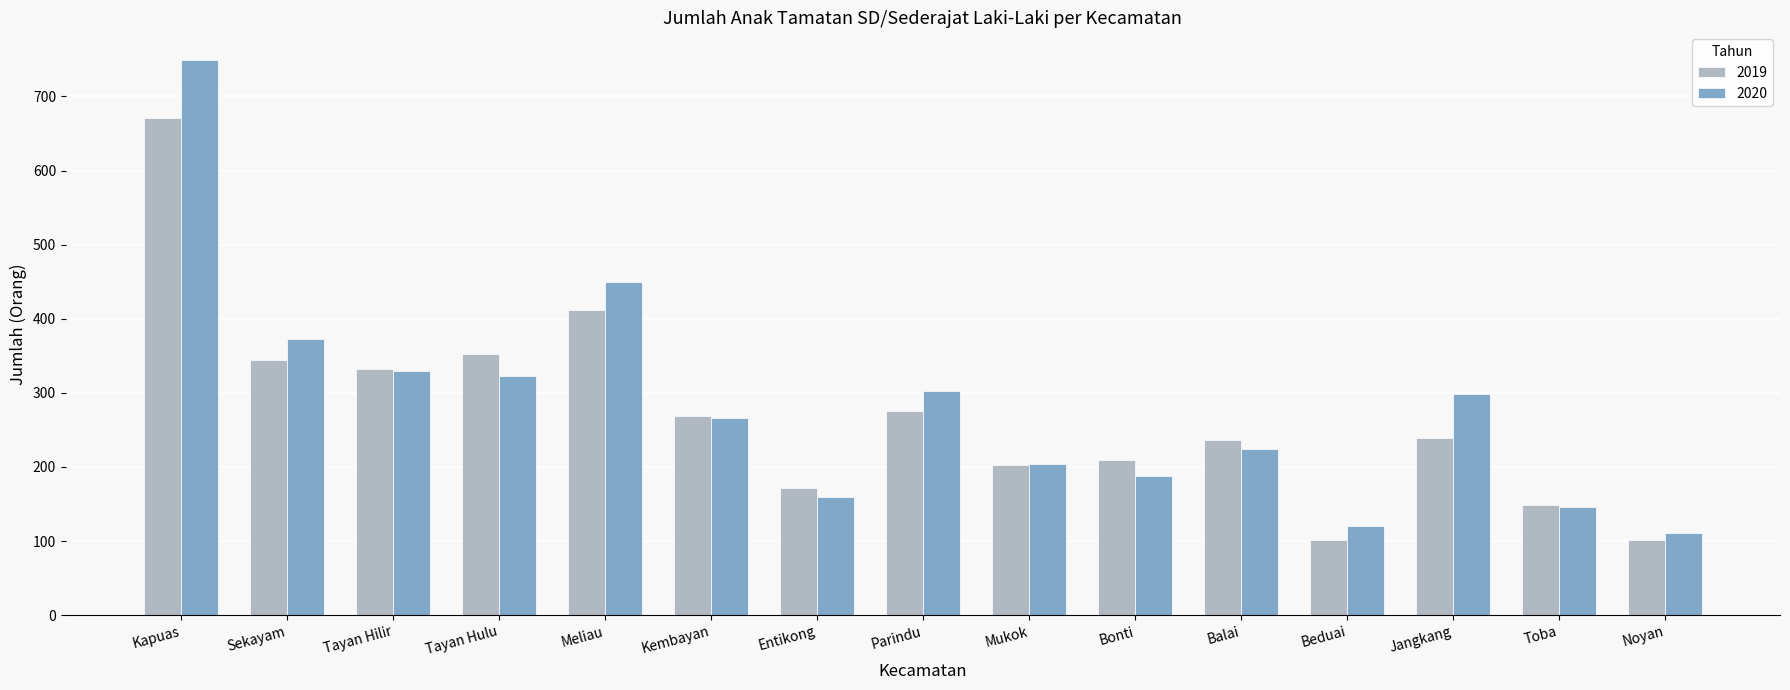

Which category has the lowest value in the 2020 series?

Noyan